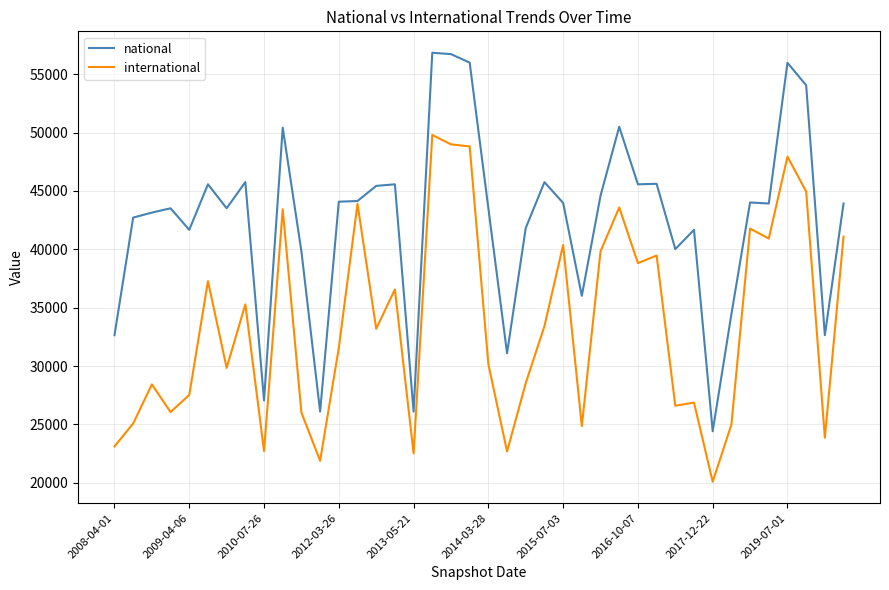

Which series has the largest total across all categories?

national